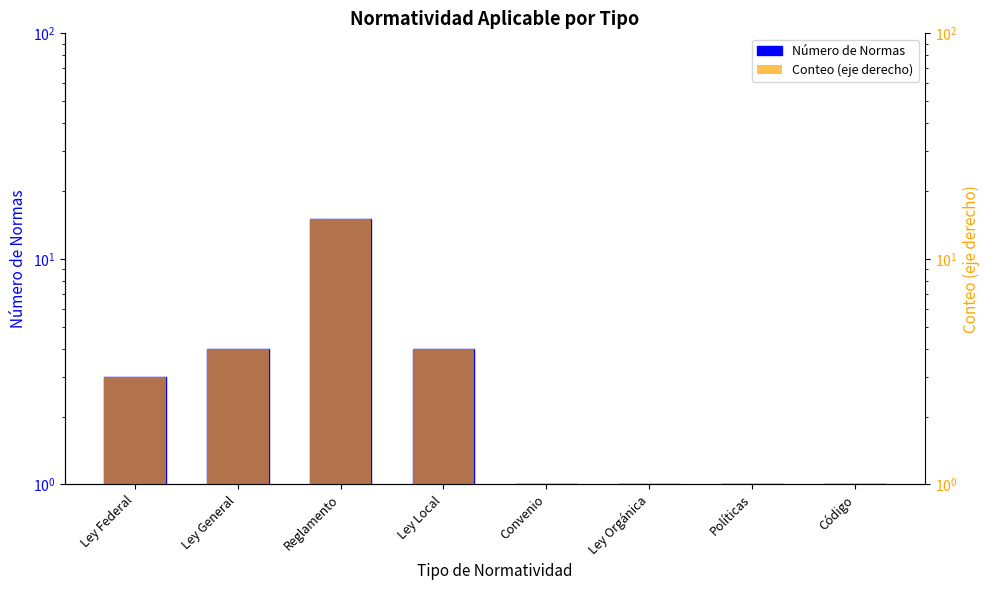

What is the approximate value of Conteo (eje derecho) at Convenio?

1